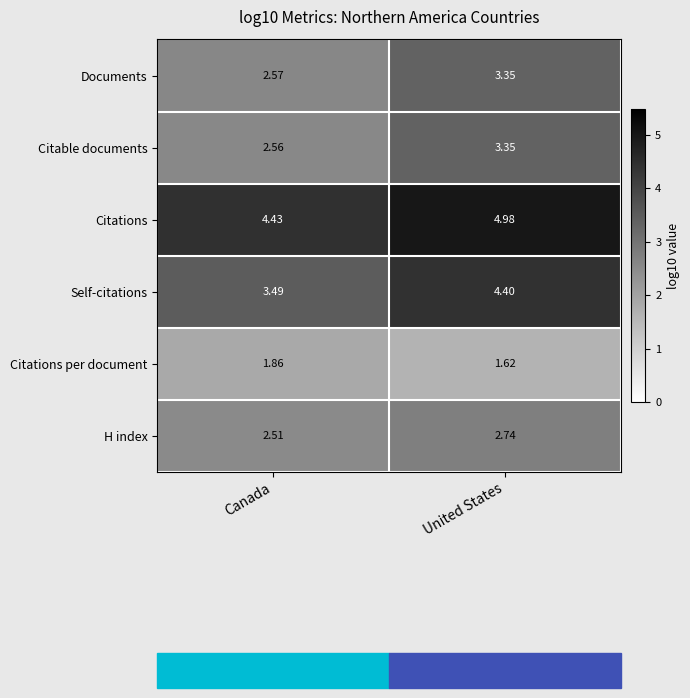

Which label corresponds to the smallest value in the chart?

United States